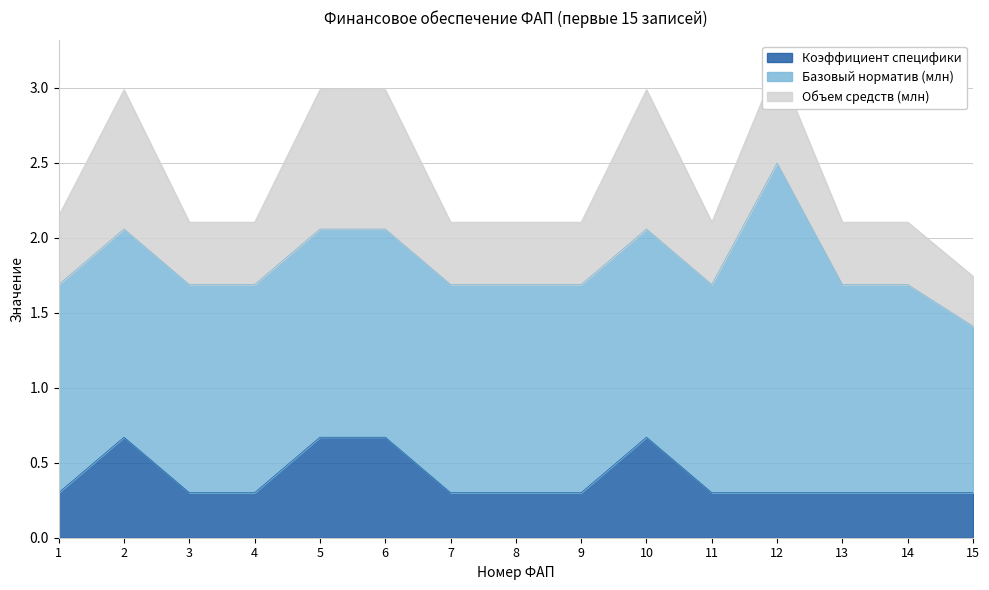

True or false: Коэффициент специфики and Объем средств (млн) cross at least once.

False